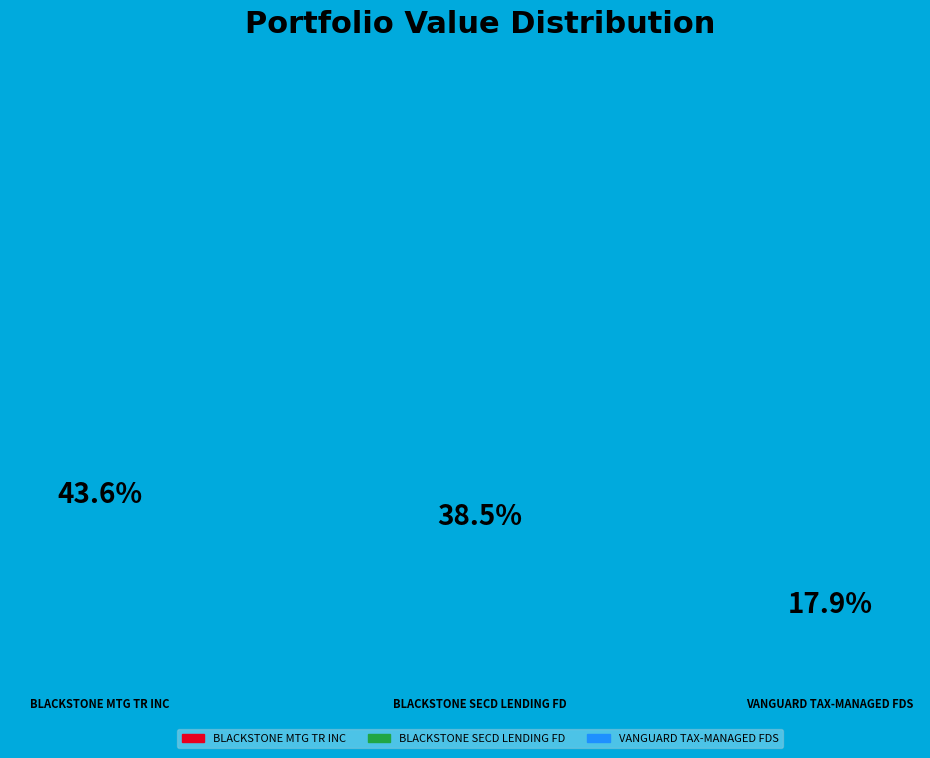

To the nearest percent, what is the average slice percentage?

33%